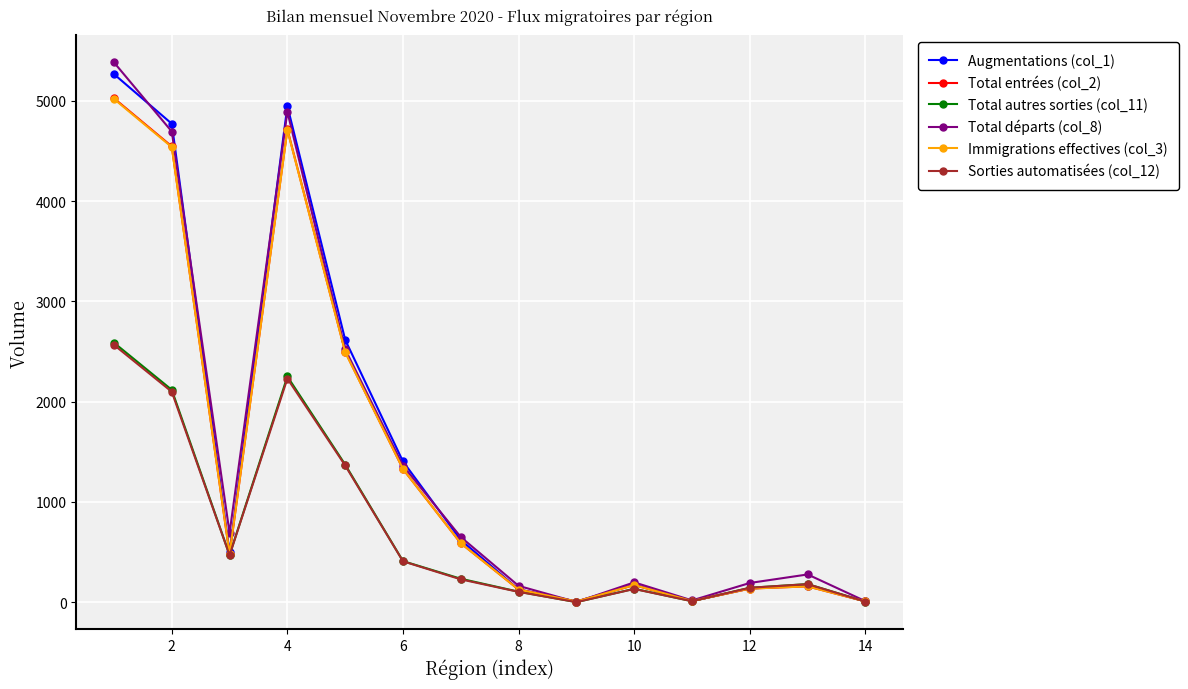

How many categories are shown in the chart?

14